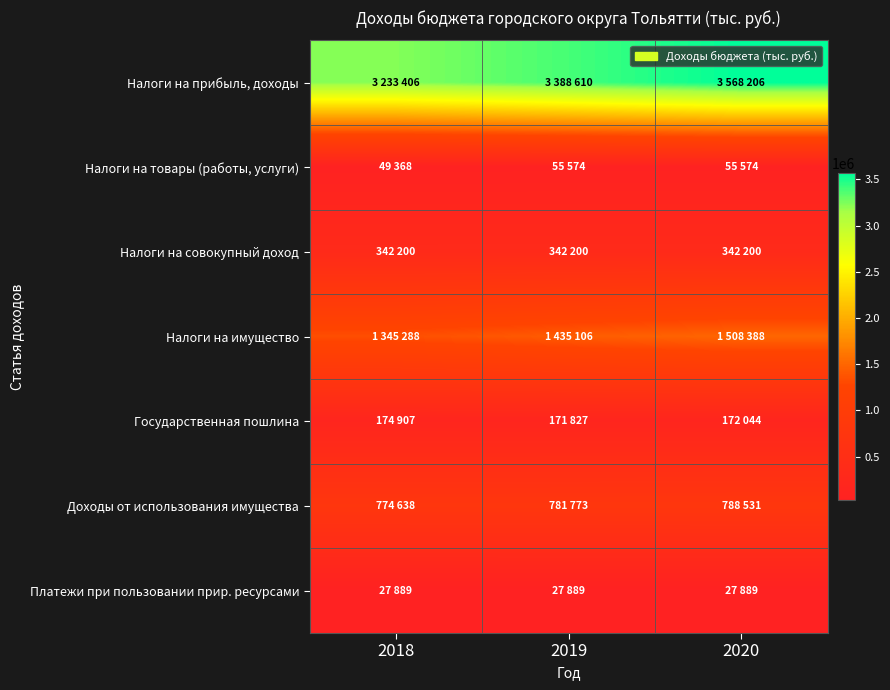

Which series has the largest total across all categories?

Налоги на прибыль, доходы